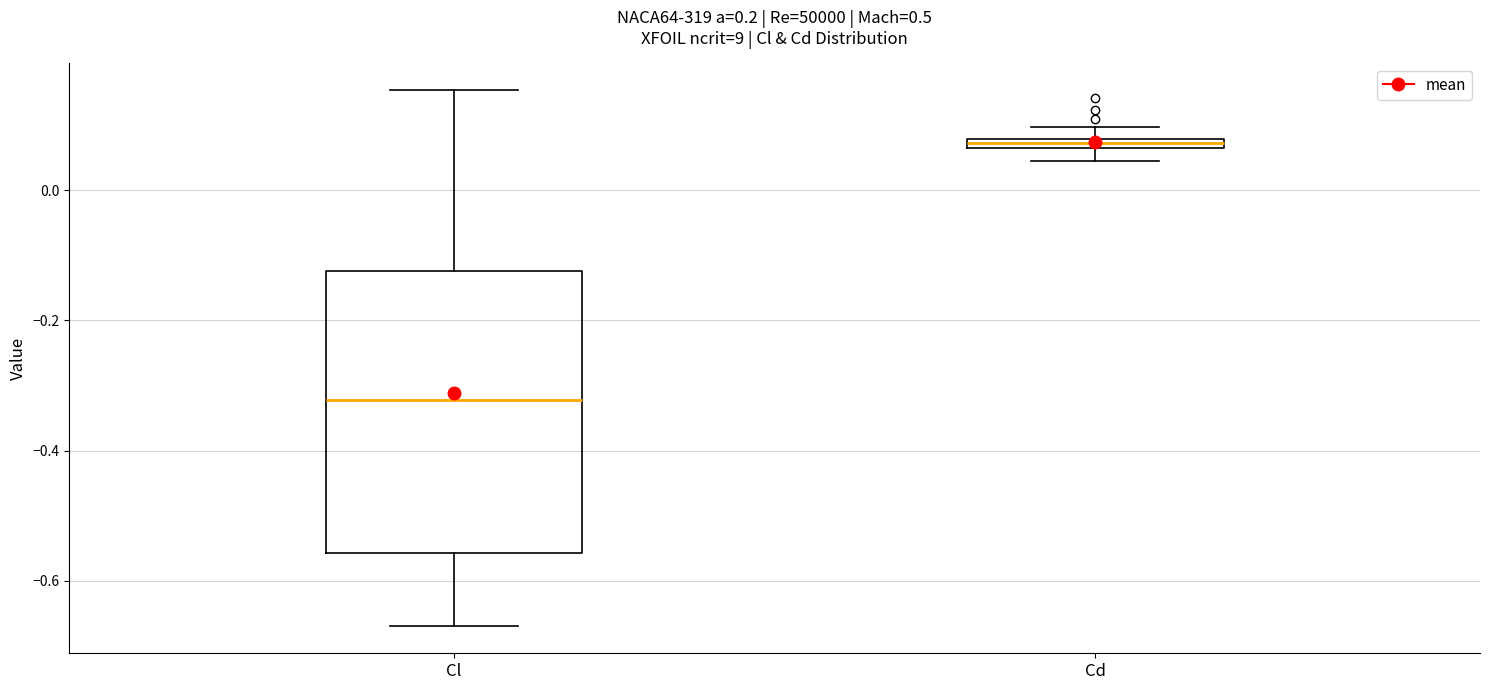

Which box is the tallest, from its lower edge to its upper edge?

Cl